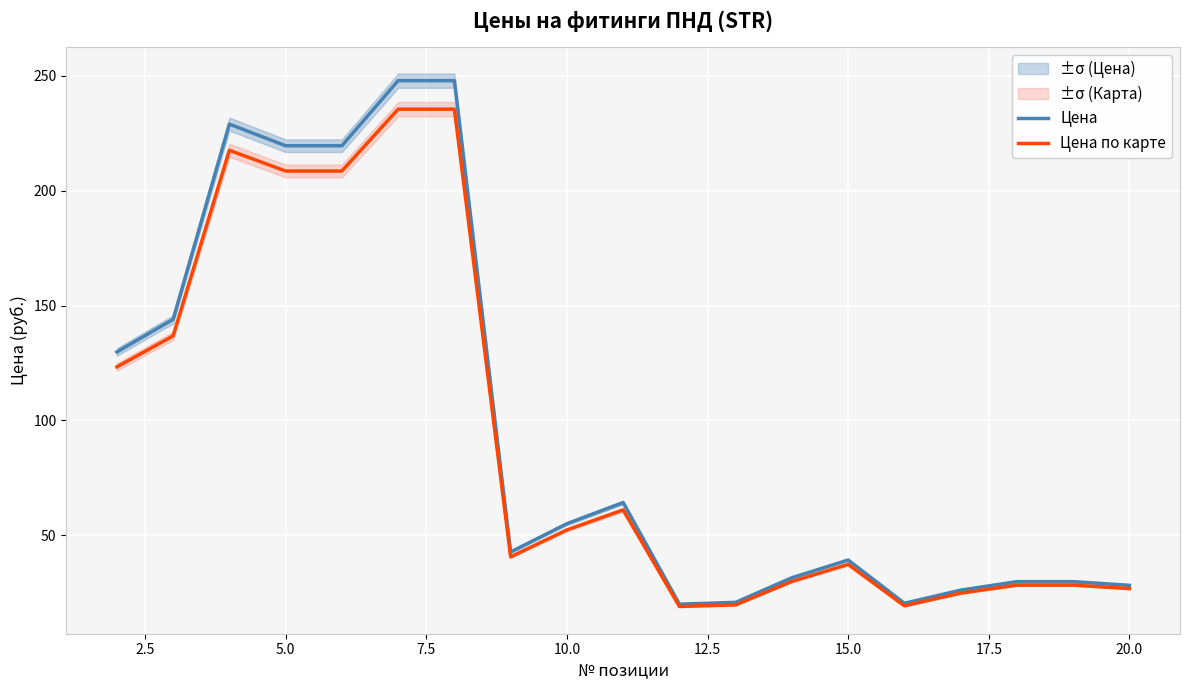

What is the highest value of the Цена по карте series?

235.4